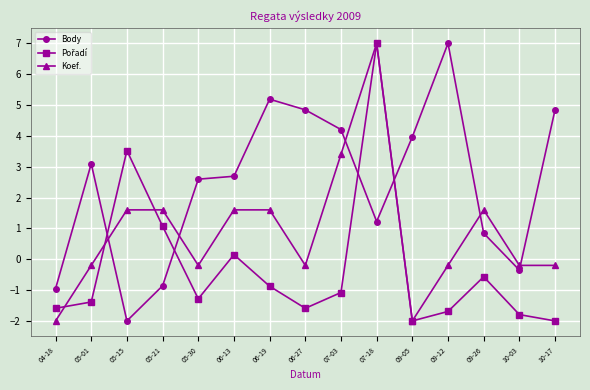

At which label does Body reach its peak?

09-12